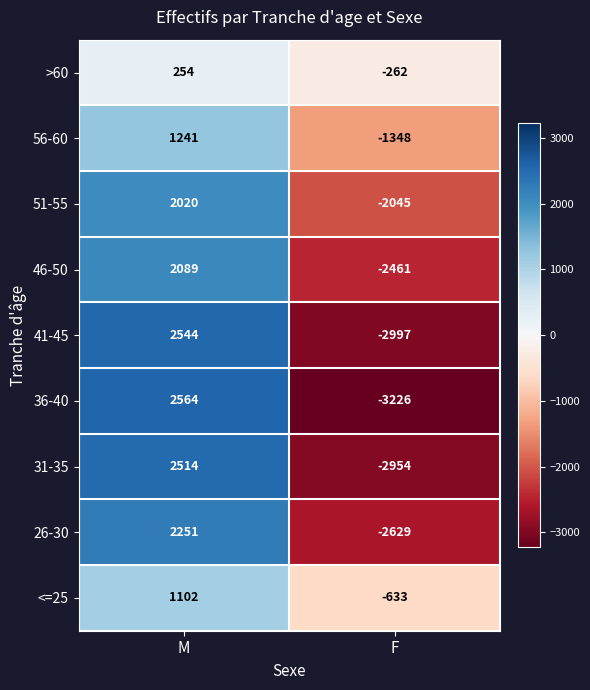

The 31-35 series shows 3721 at M. True or false?

False